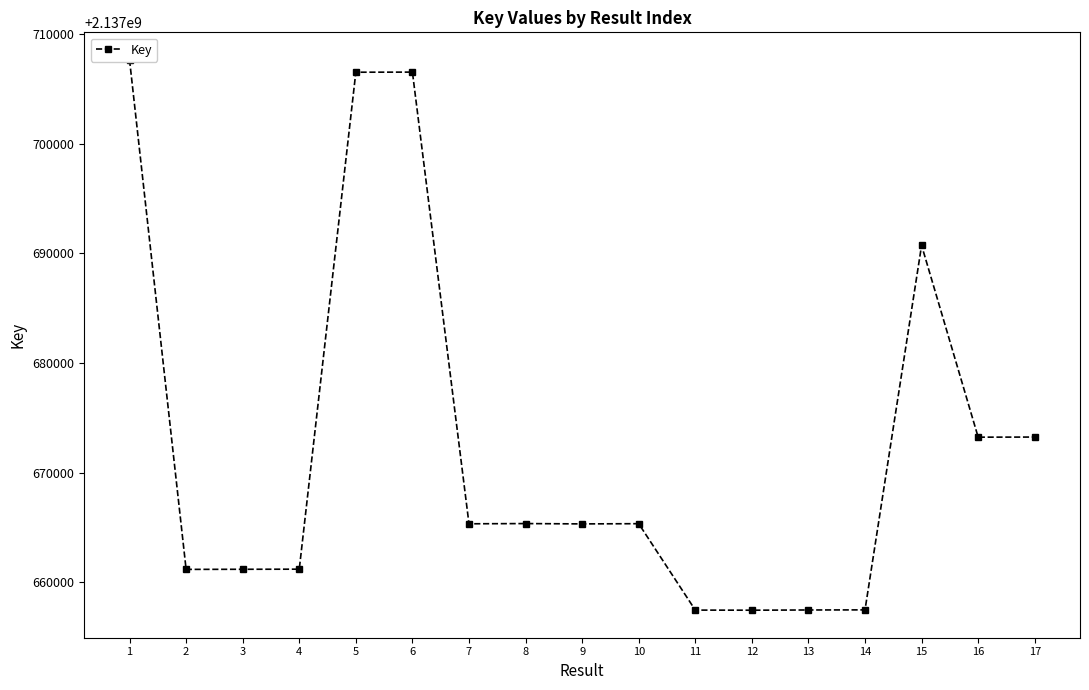

List the labels in order of value, smallest first.

12, 11, 13, 14, 2, 3, 4, 9, 7, 10, 8, 16, 17, 15, 5, 6, 1